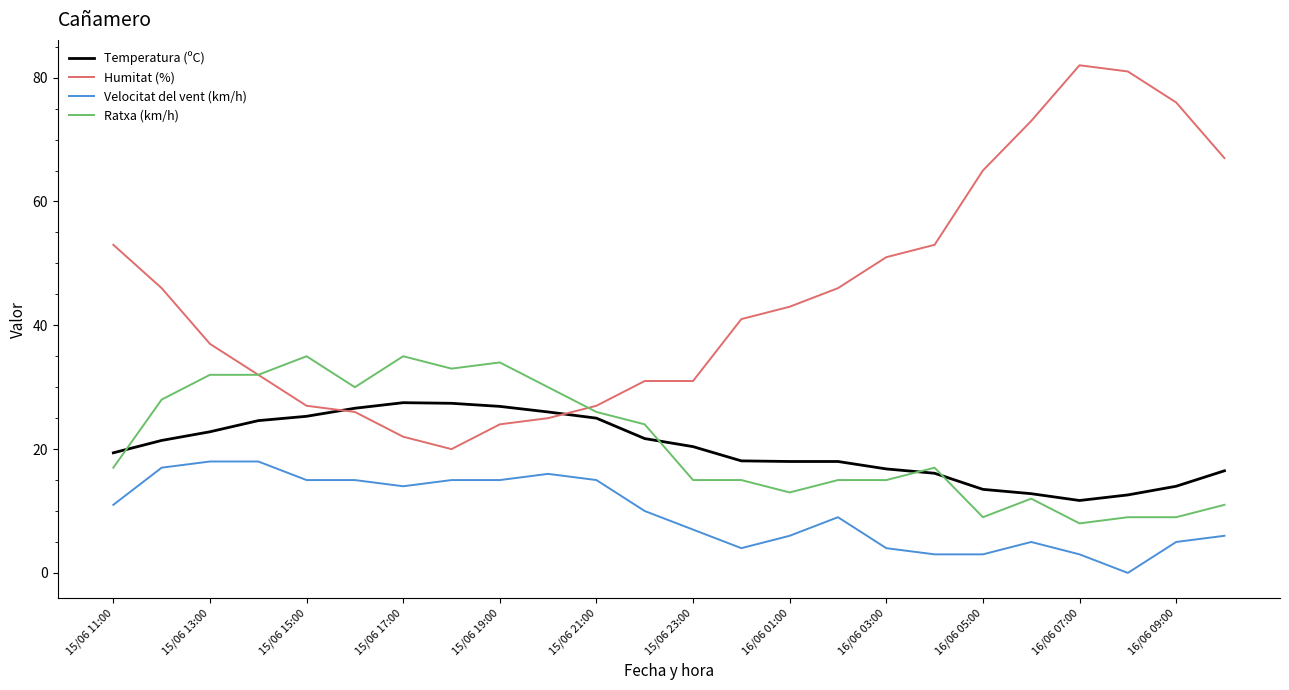

List the series in order of their peak value, lowest first.

Velocitat del vent (km/h), Temperatura (ºC), Ratxa (km/h), Humitat (%)